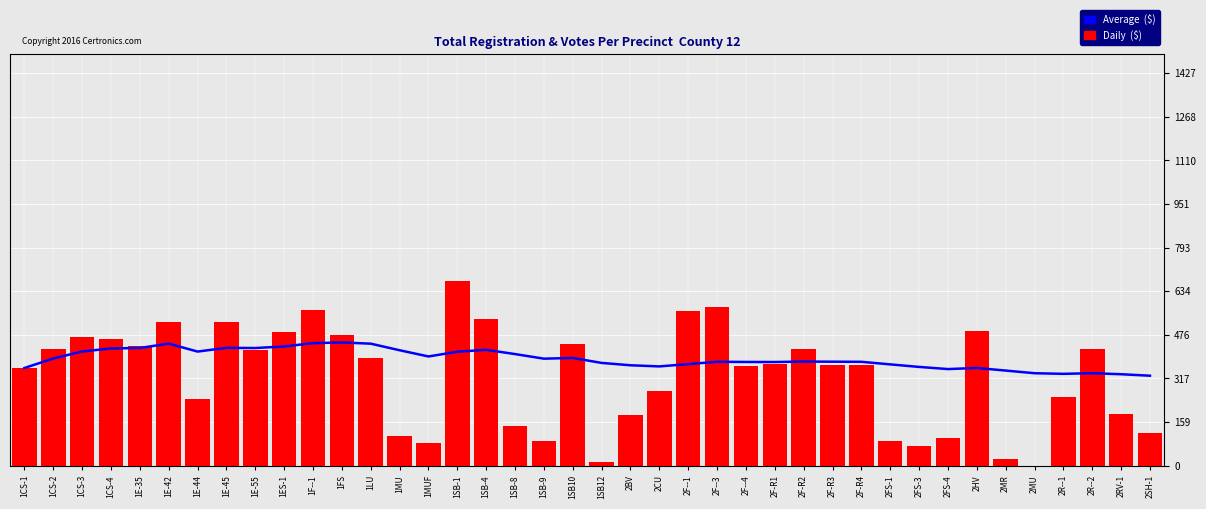

Which category has the highest value in the Daily ($) series?

1SB-1